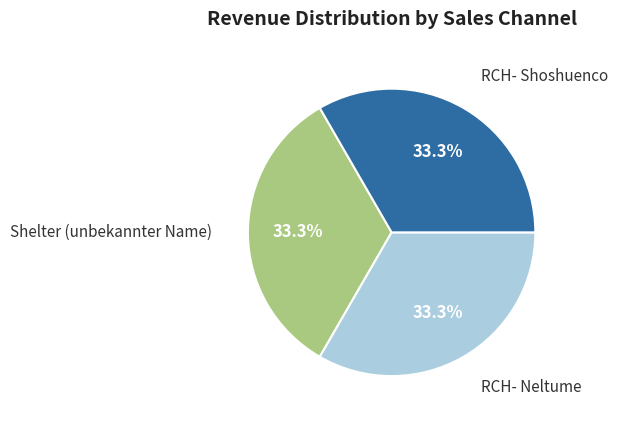

Is there a majority slice in this chart?

No